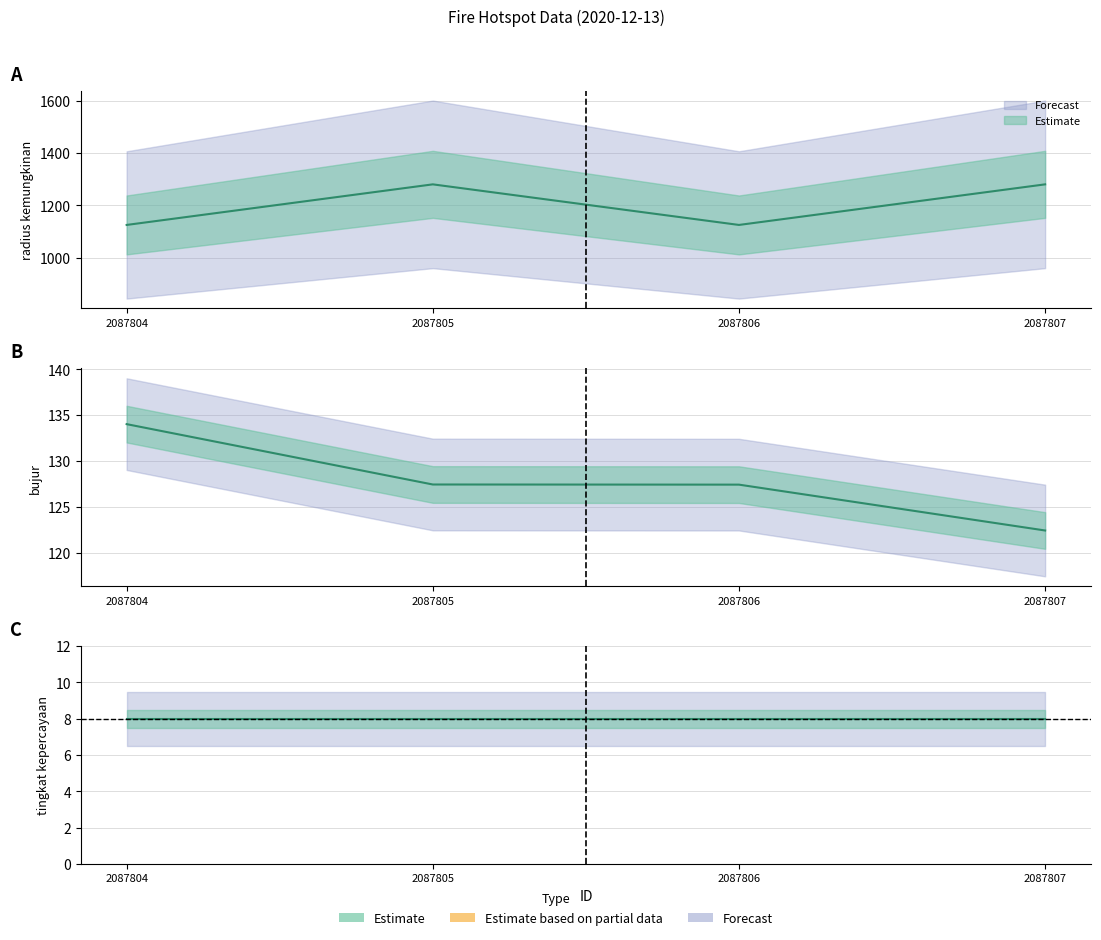

Rank the categories by radius kemungkinan value from highest to lowest.

2087805, 2087807, 2087804, 2087806